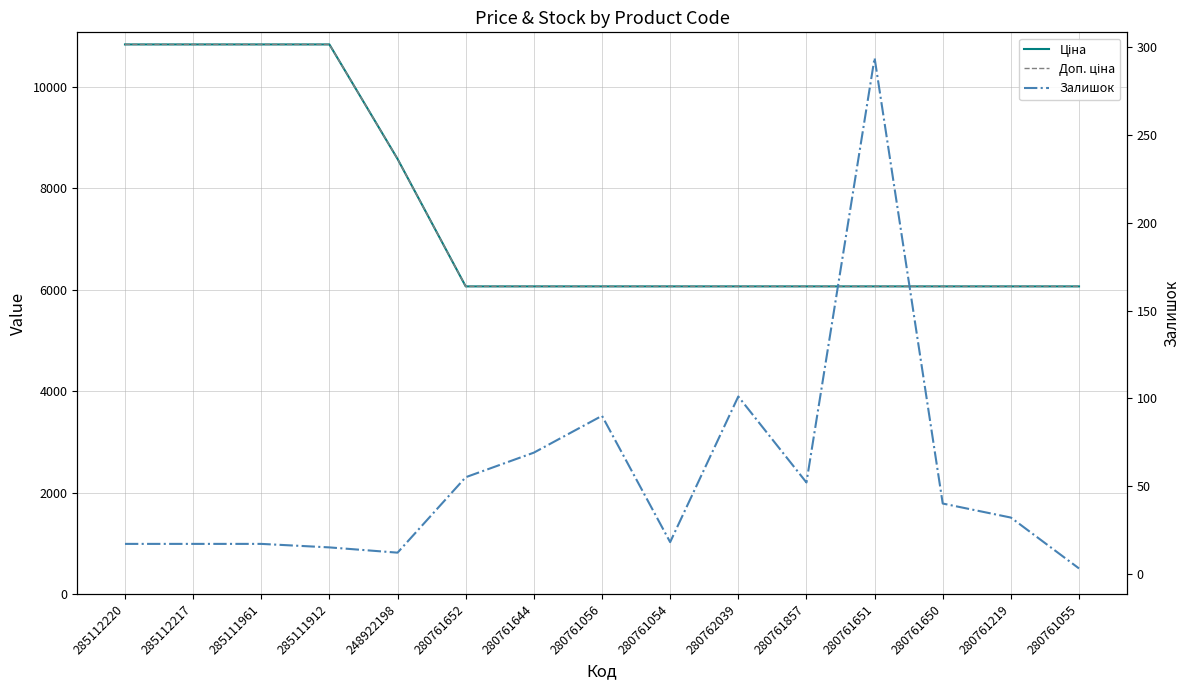

At which category does the chart reach its peak across all series?

285112220